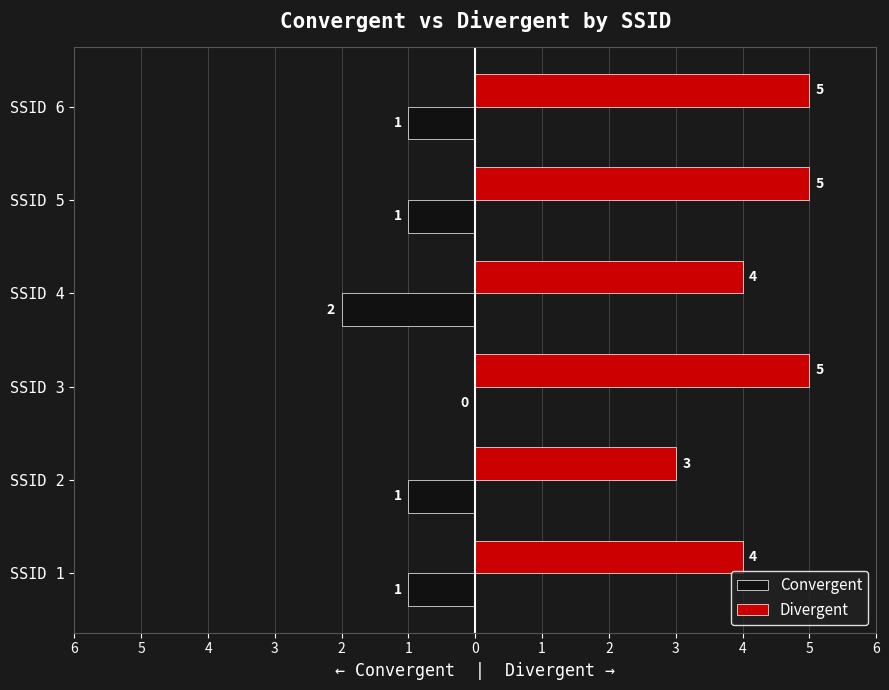

Rank the series by their maximum value, from lowest to highest.

Convergent, Divergent